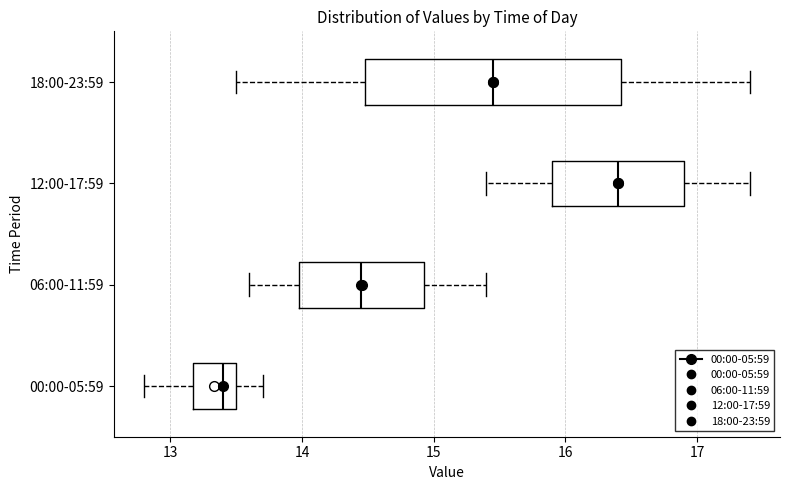

Where is the left edge of the box for 18:00-23:59 on the x-axis? The values are not printed on the chart, so give them approximately, as read against the axis.

14.5